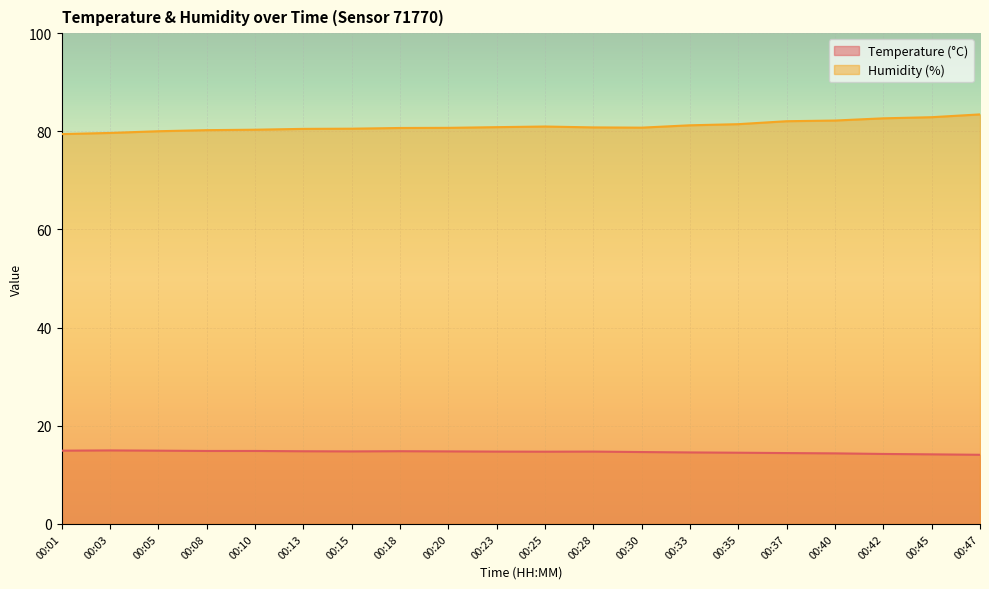

How many lines are shown in the chart?

2